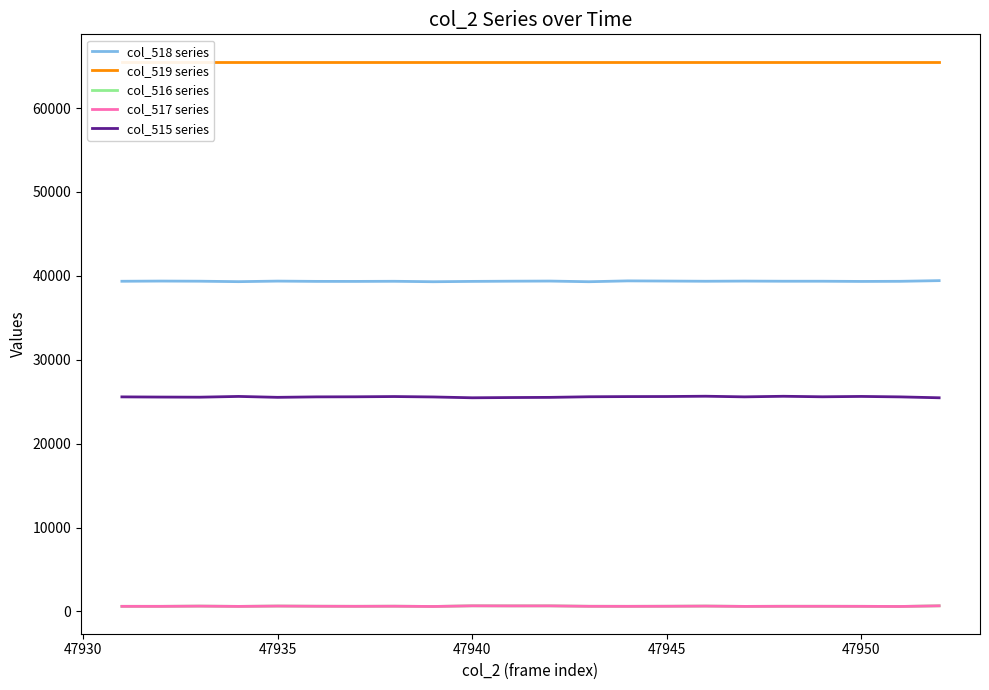

True or false: col_517 series and col_516 series cross at least once.

False